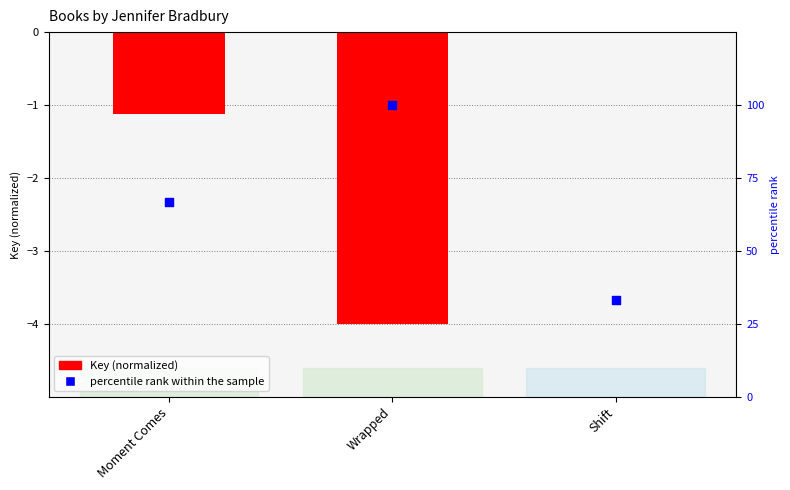

Which series has the largest total across all categories?

percentile rank within the sample